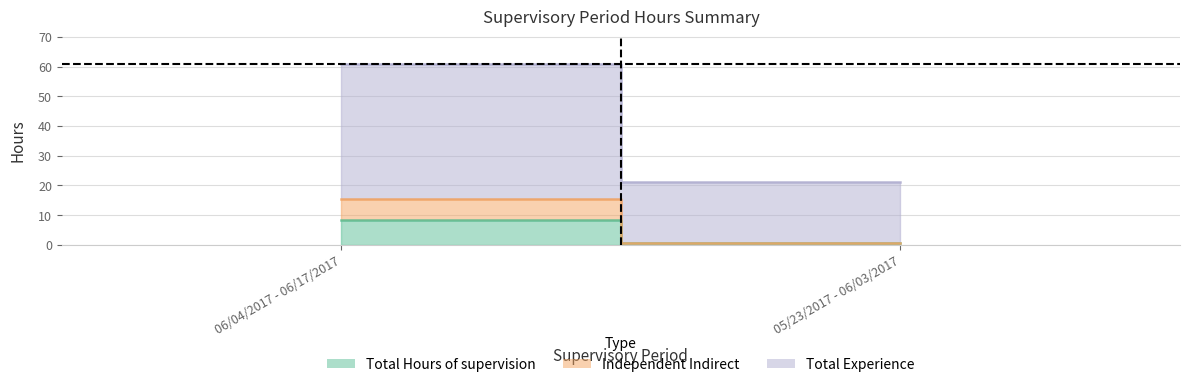

Rank the series by their maximum value, from lowest to highest.

Independent Indirect, Total Hours of supervision, Total Experience